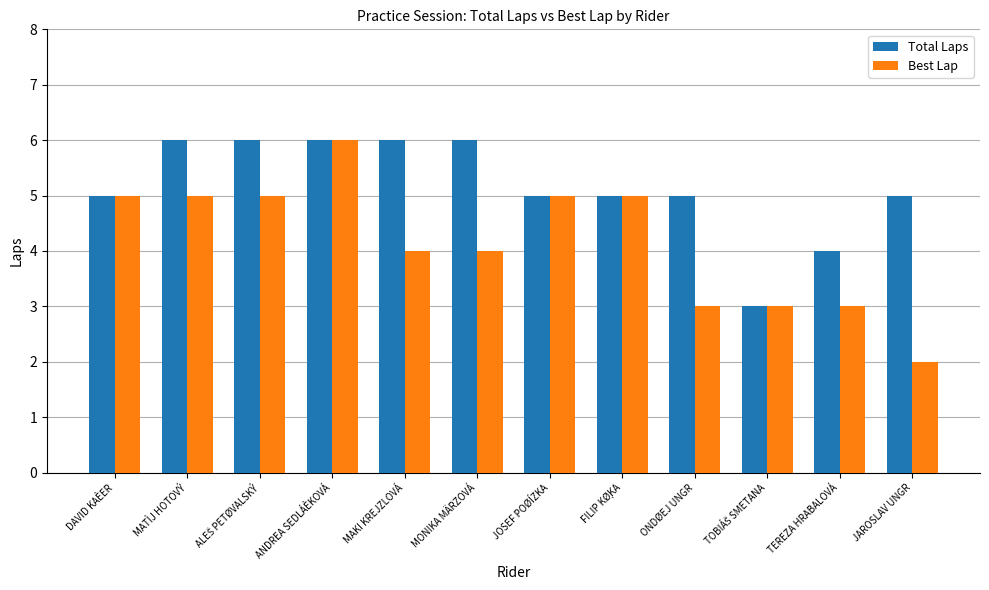

Which series has the largest range (max minus min)?

Best Lap